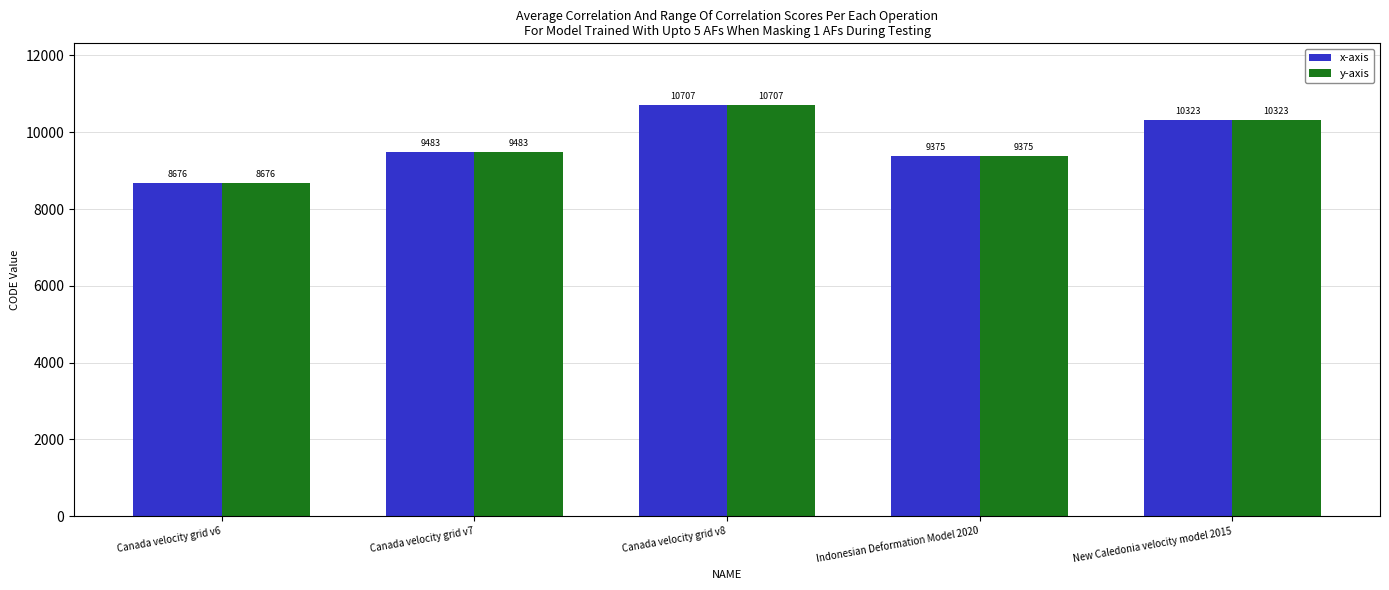

Which category has the lowest value across all series?

Canada velocity grid v6